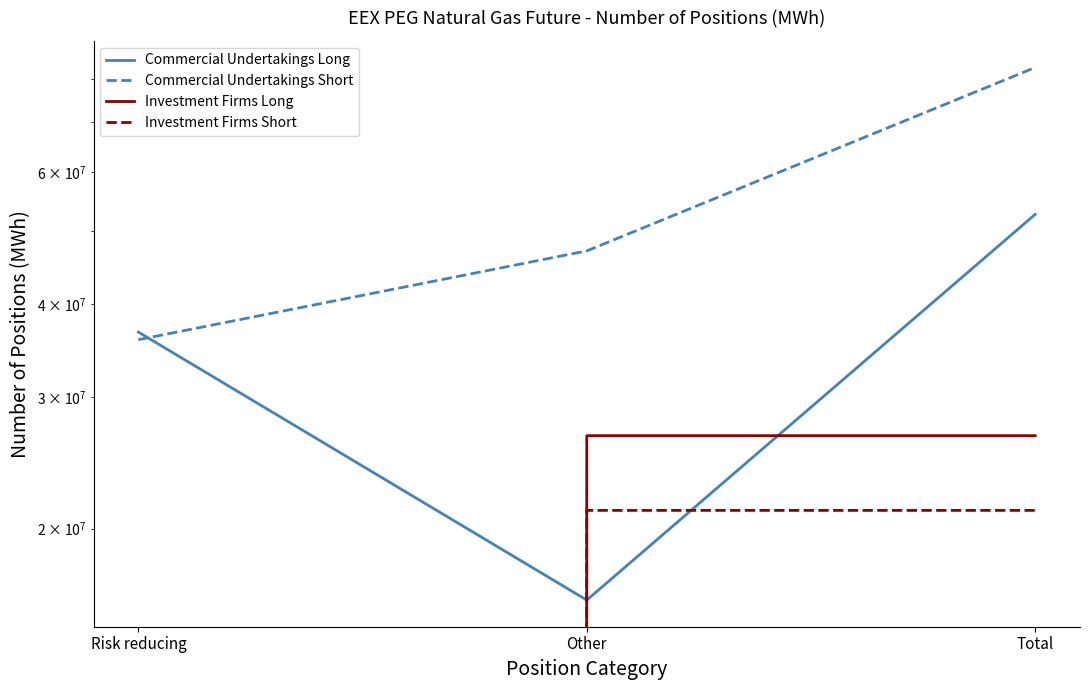

Is it true that Investment Firms Short equals 34380529.5 at Other?

False